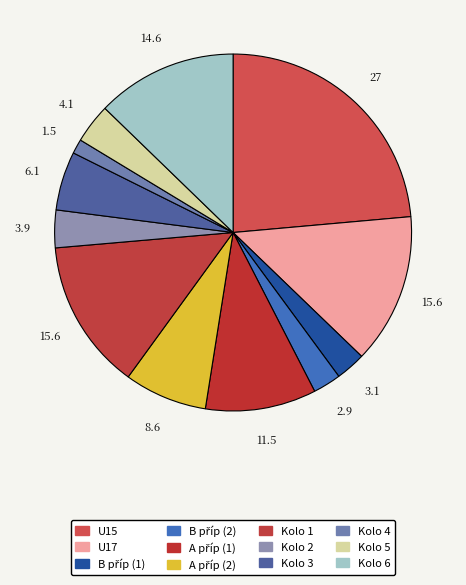

Which slice is the smallest?

Kolo 4